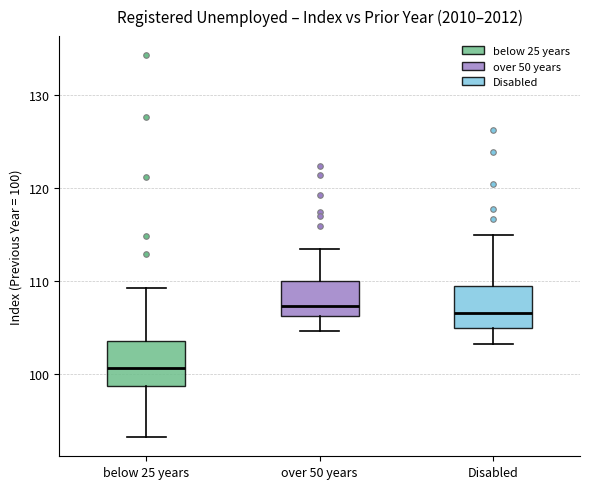

Reading left to right, read every box against the y-axis: the position of its median line, the range the box covers, and the ends of its whiskers. The values are not printed on the chart, so give them approximately, as read against the axis.

below 25 years: median 101, box 99 to 104, whiskers 93 to 109
over 50 years: median 107, box 106 to 110, whiskers 105 to 113
Disabled: median 107, box 105 to 109, whiskers 103 to 115